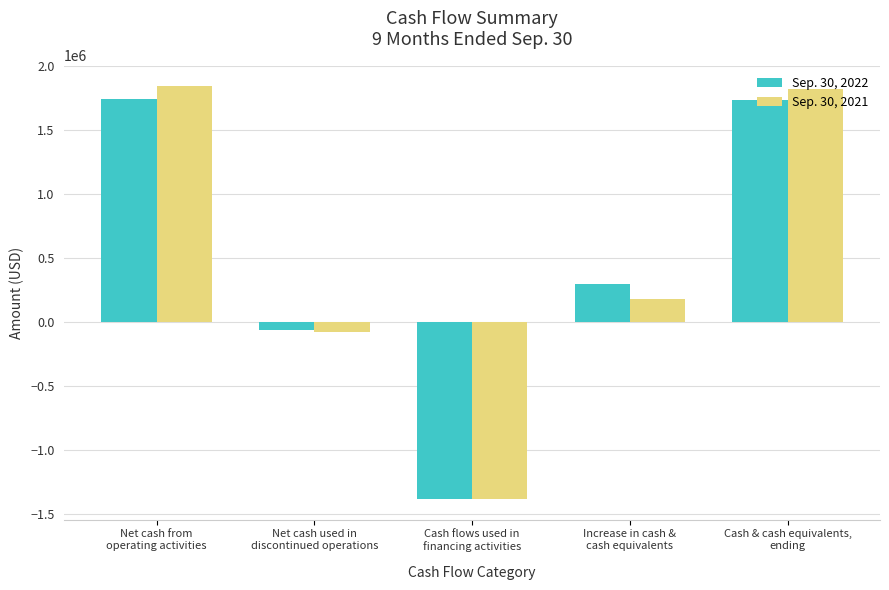

What are all the series names shown in the legend?

Sep. 30, 2022, Sep. 30, 2021